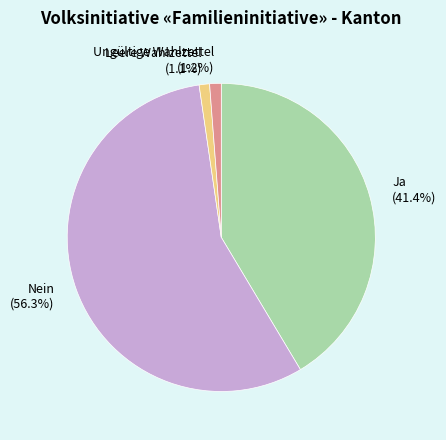

To the nearest percent, what is the combined percentage of Leere Wahlzettel and Nein?

57%